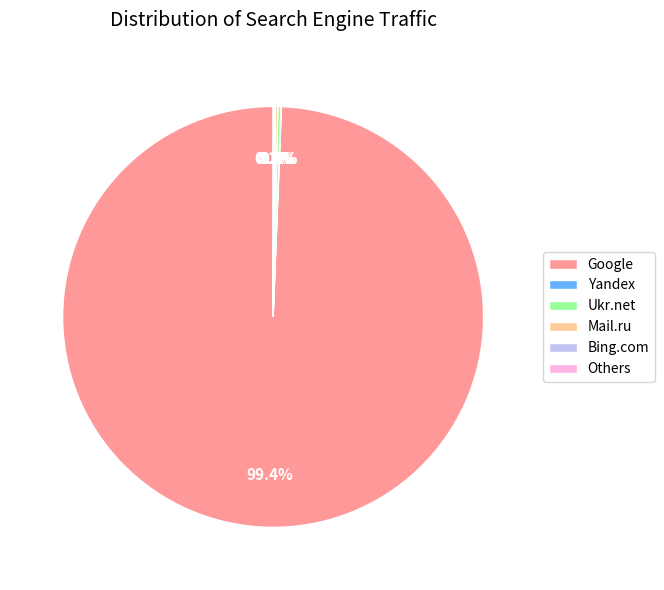

What is the majority slice?

Google